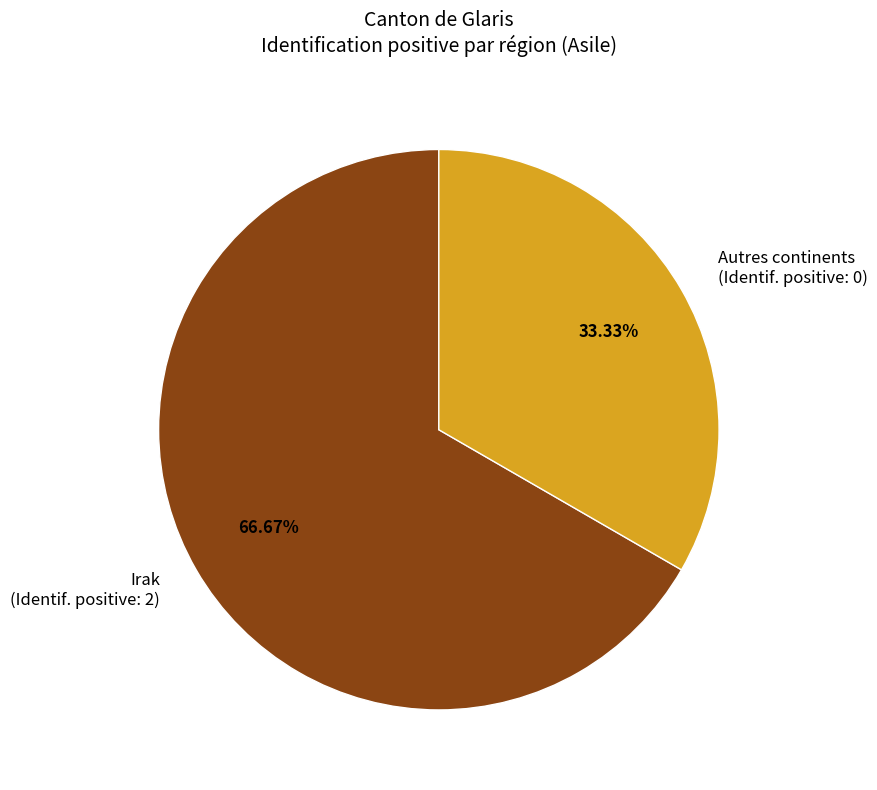

Is there any slice that represents more than half of the pie?

Yes